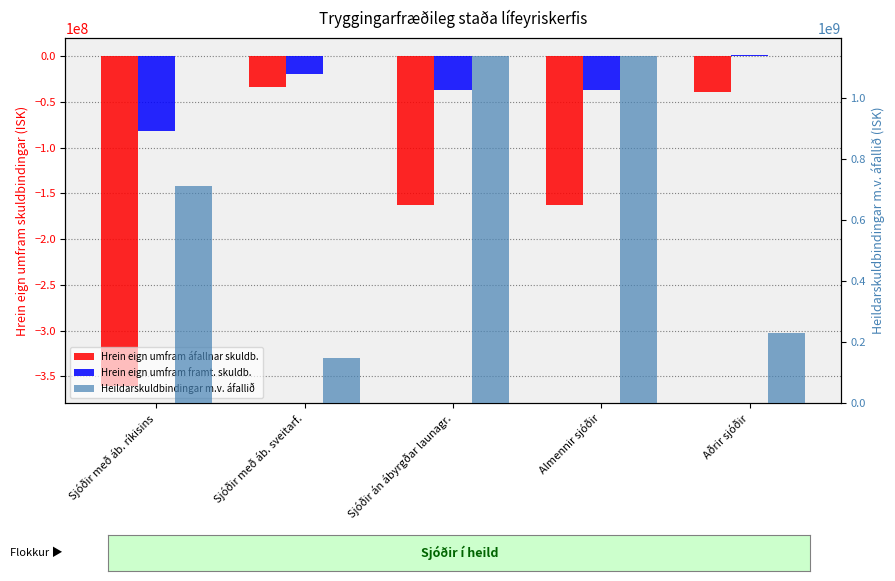

What is the difference between the maximum and minimum values in the Heildarskuldbindingar m.v. áfallið series?

993370198